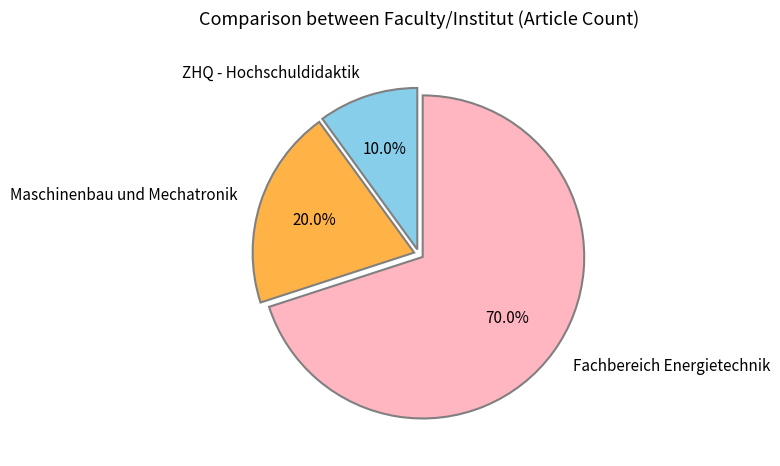

How many segments does this pie chart have?

3